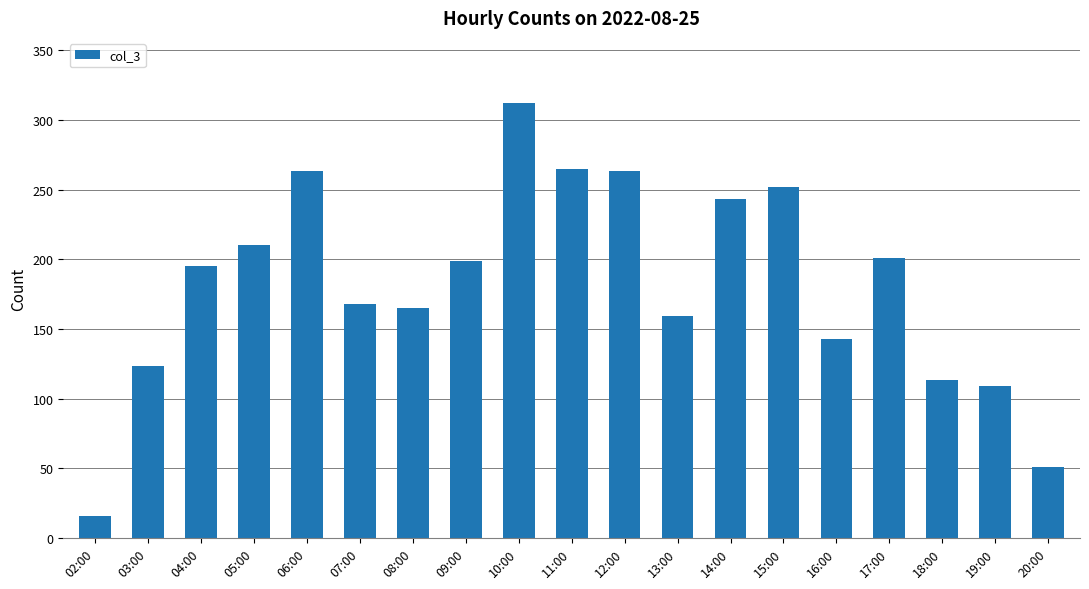

Read the value at 06:00, to the nearest 5.

265